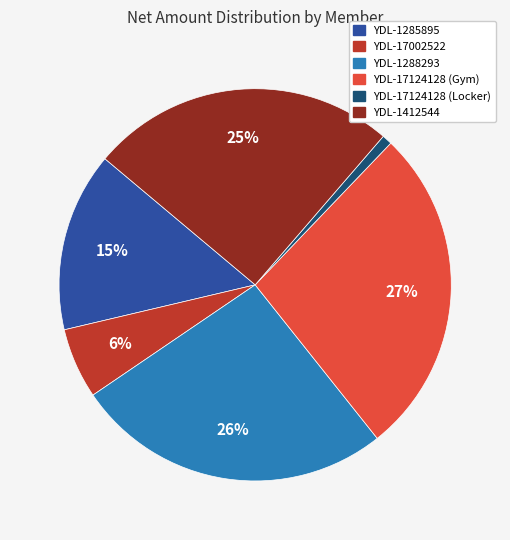

To the nearest percent, what portion does YDL-17002522 represent?

6%